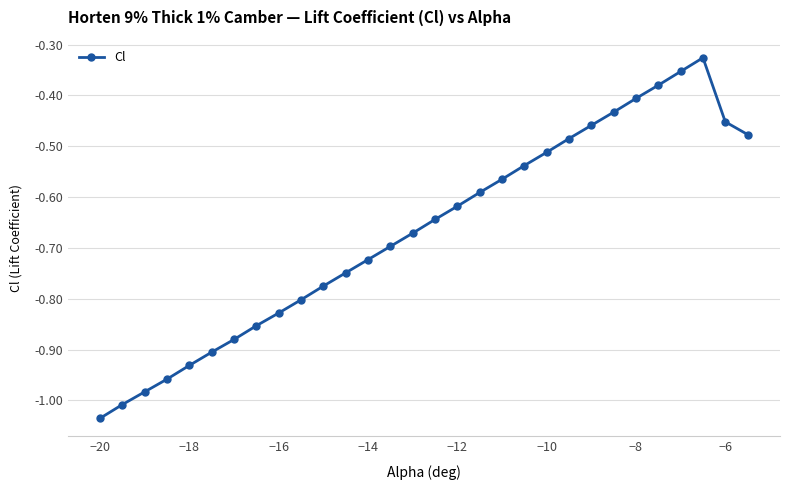

True or false: the data has more than 0 interior local peaks.

True